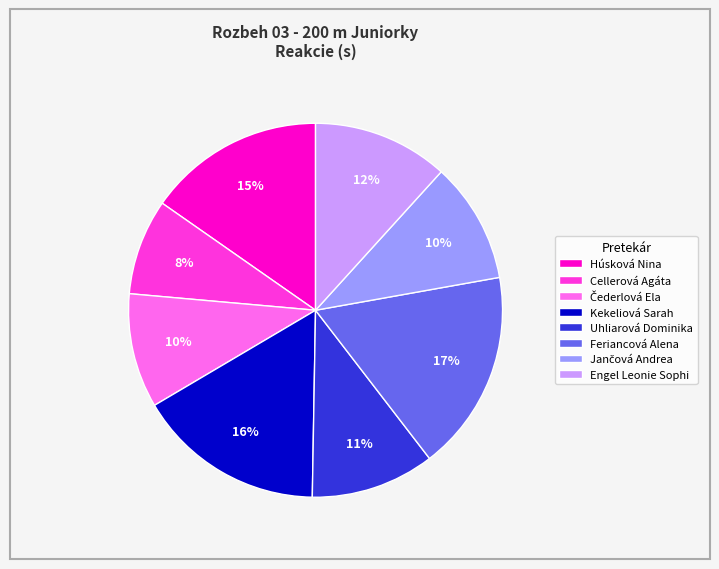

To the nearest percent, what is the combined percentage of Uhliarová Dominika and Feriancová Alena?

28%